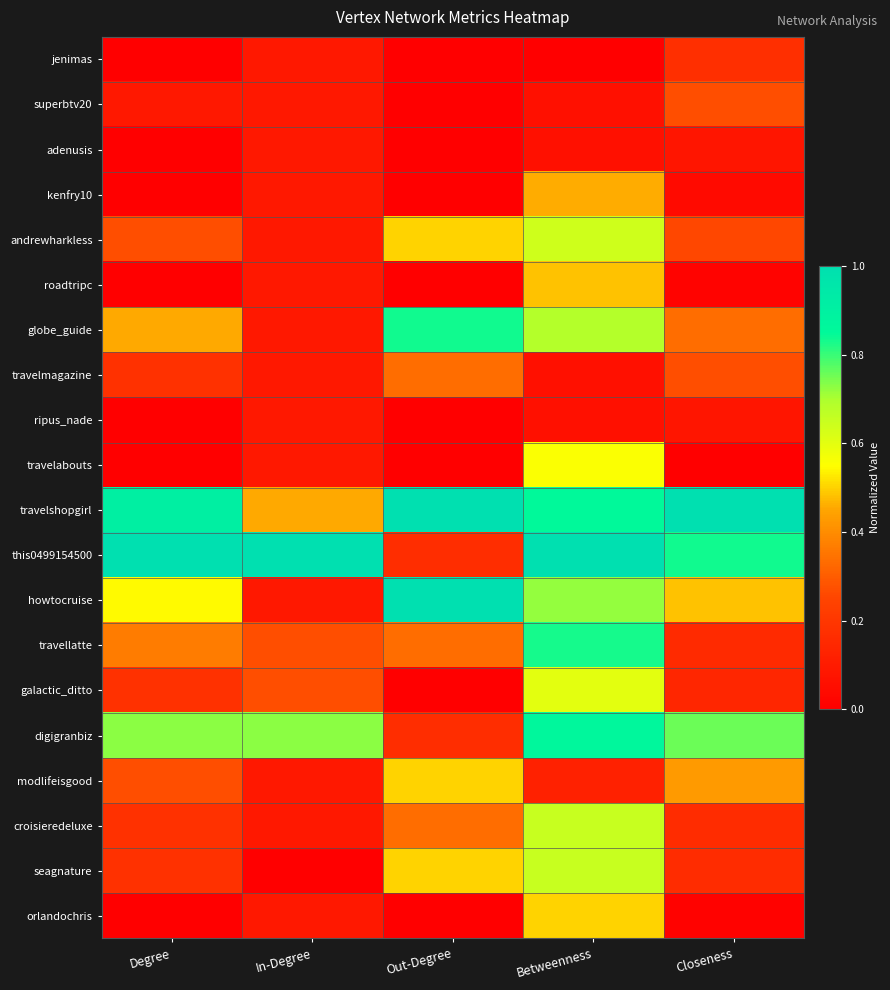

How many series are shown in this chart?

20